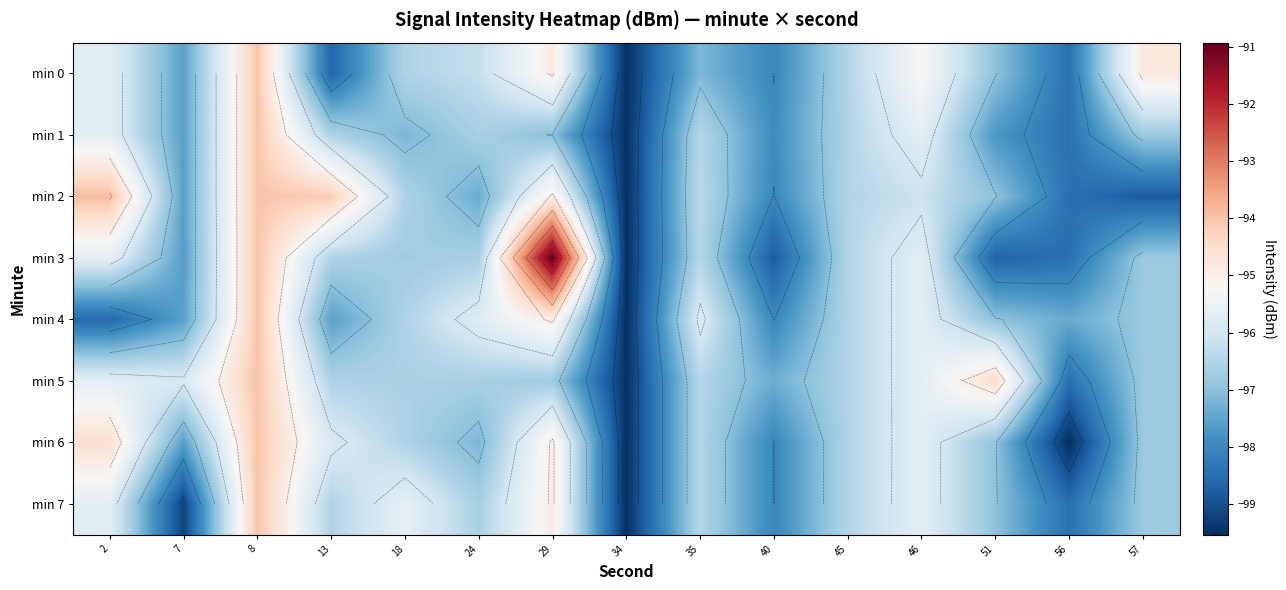

What is the total value across all series at 7?

-780.5